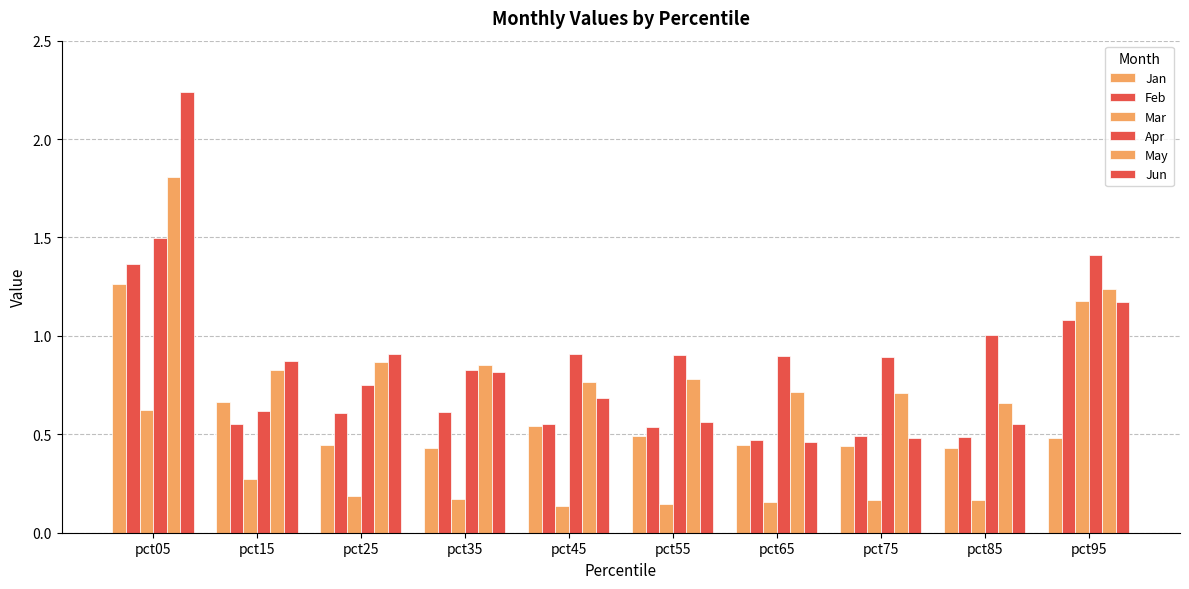

What is the sum of the May values at pct55 and pct05?

2.6